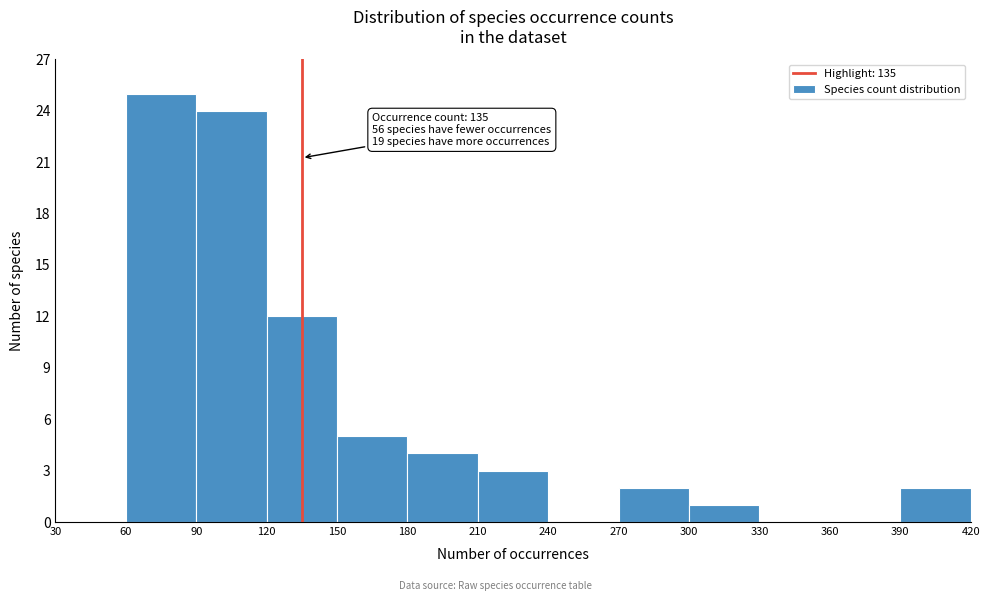

Over which range of the x-axis is the bar tallest?

60 to 90